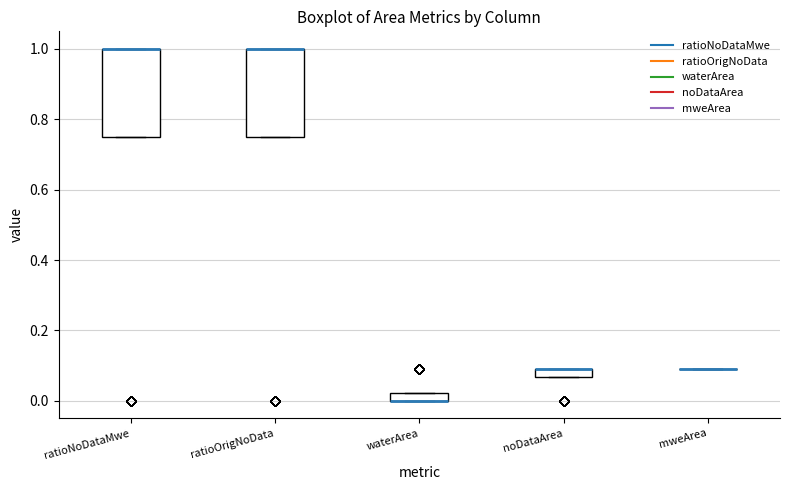

Where is the upper edge of the box for ratioNoDataMwe on the y-axis? The values are not printed on the chart, so give them approximately, as read against the axis.

1.00